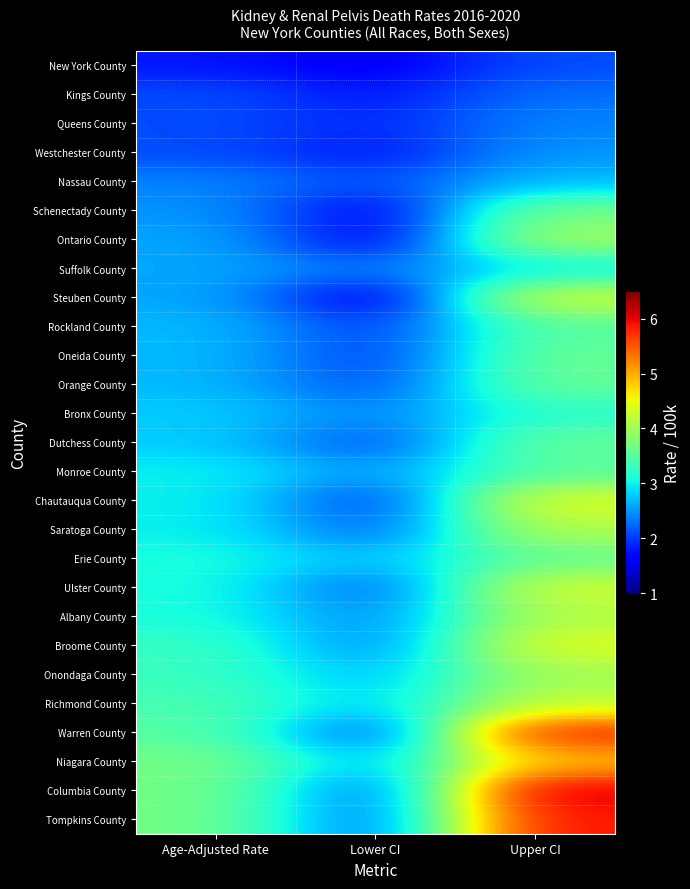

Which has a higher value, Lower CI or Upper CI?

Upper CI